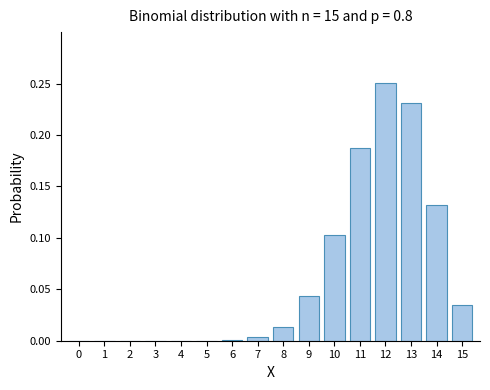

What is the sum of all values?

1.0